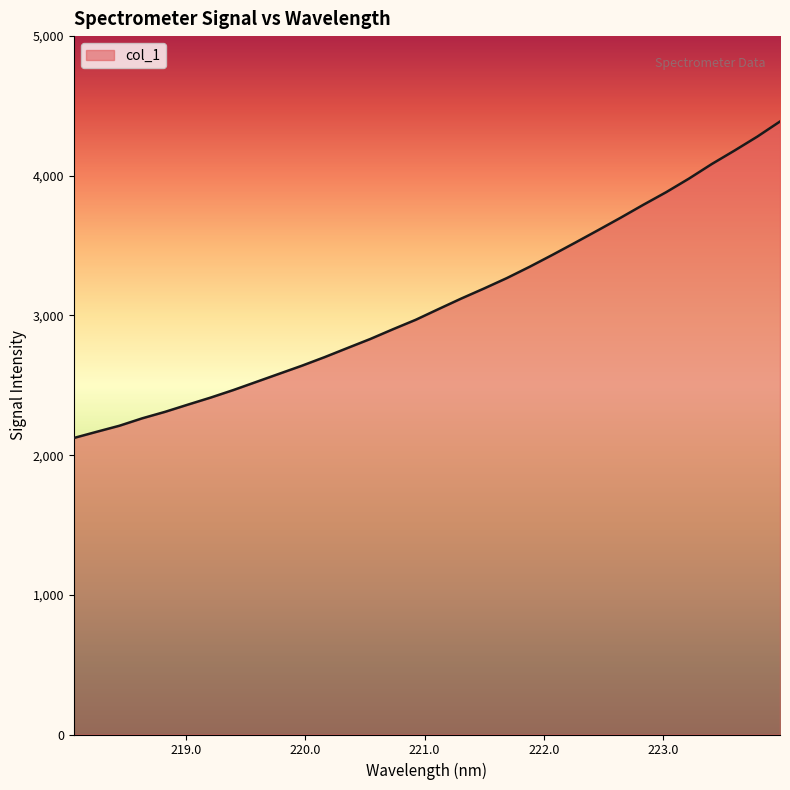

What is the maximum value shown in the chart?

4388.7